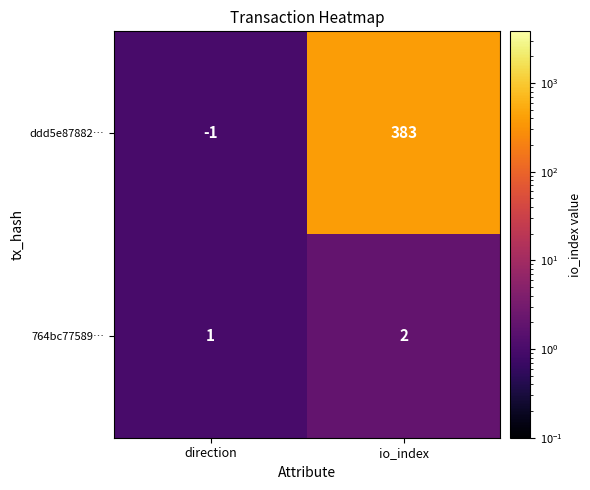

True or false: 764bc77589… has a value of 1 at direction.

True